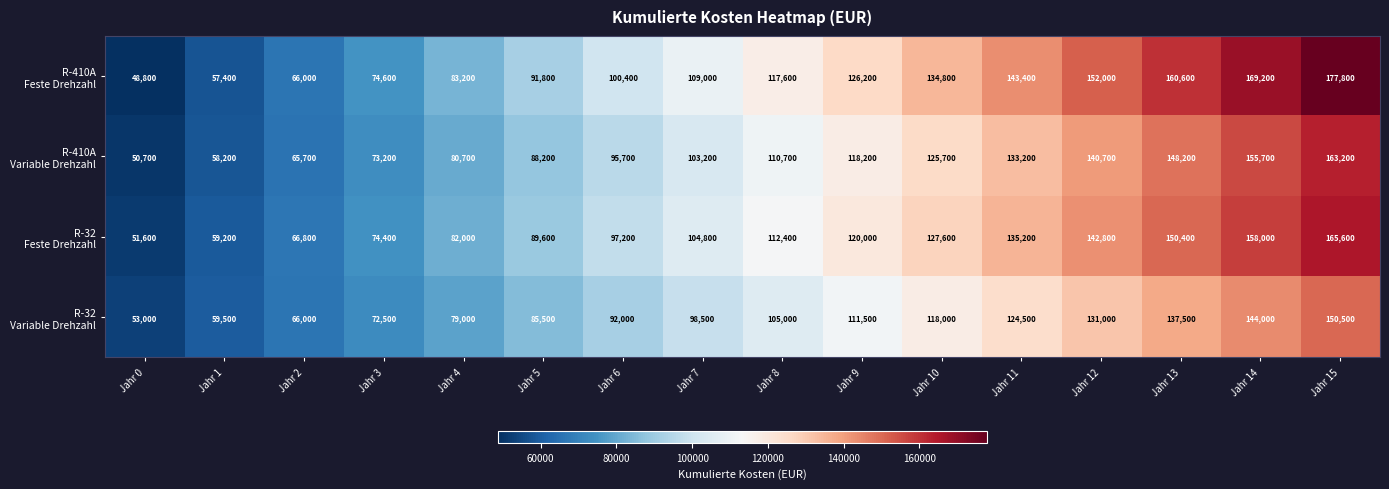

At how many categories does at least one series exceed 61793?

14